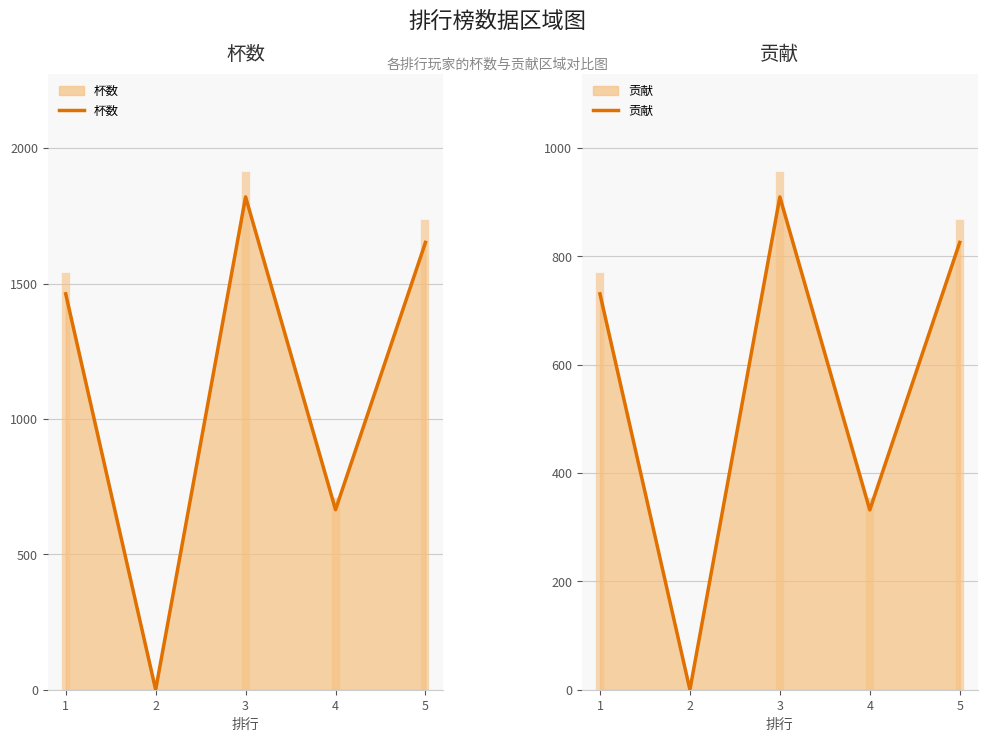

At which category is the sum across all series the highest?

3